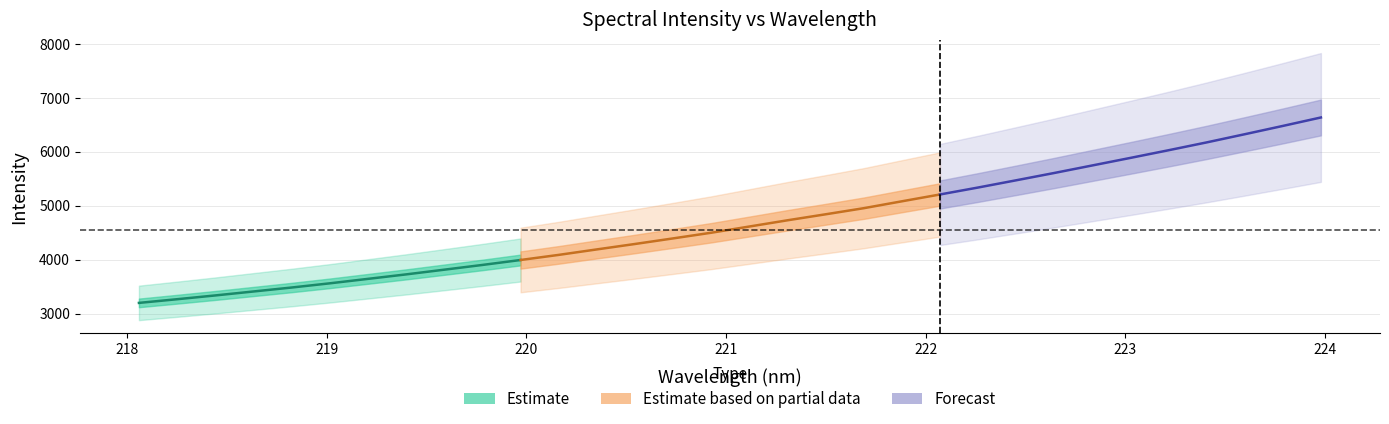

What is the average value of the y series?

4685.0